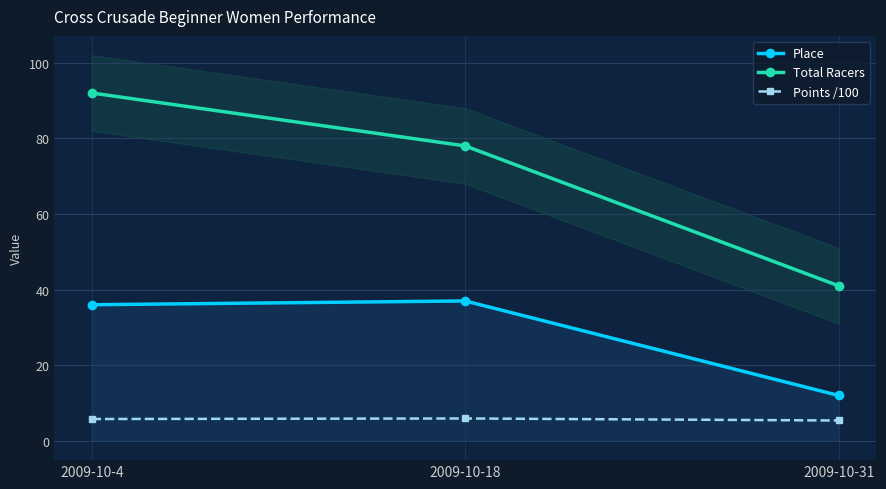

What is the greatest value displayed?

92.0